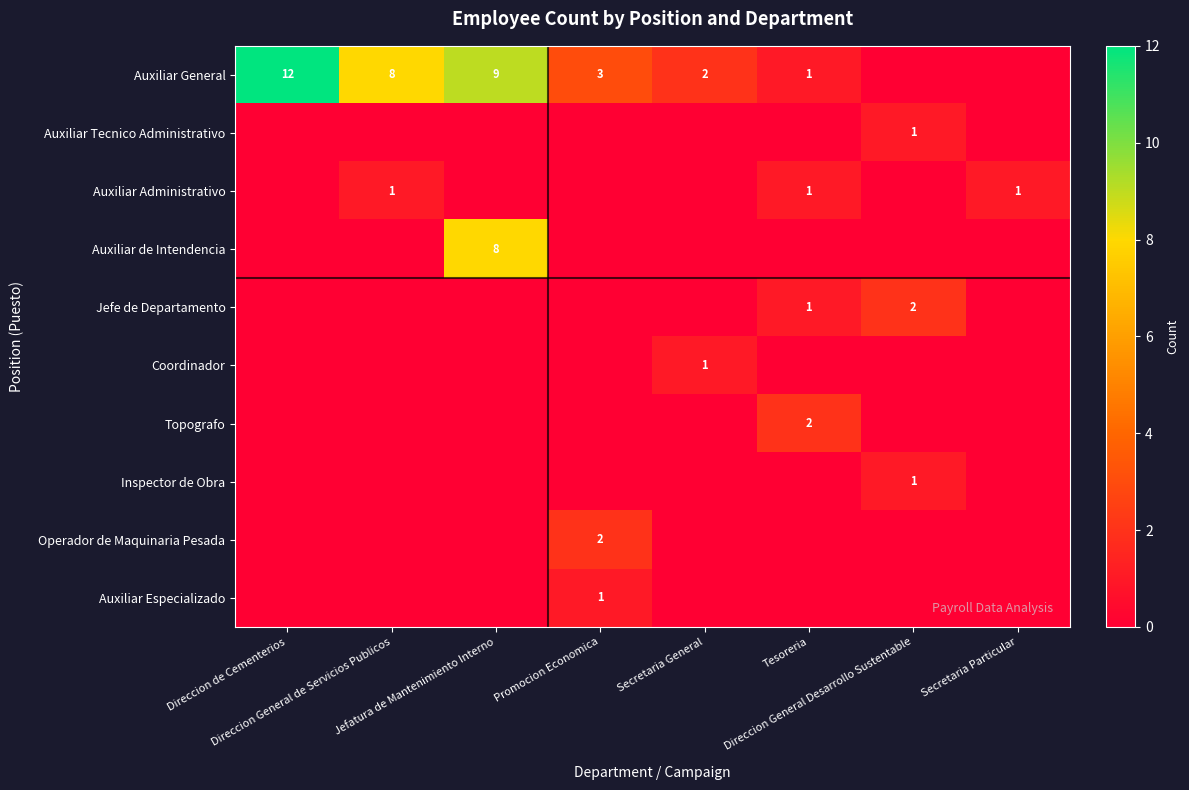

What is the difference between the Inspector de Obra values at Direccion General Desarrollo Sustentable and Tesoreria?

1